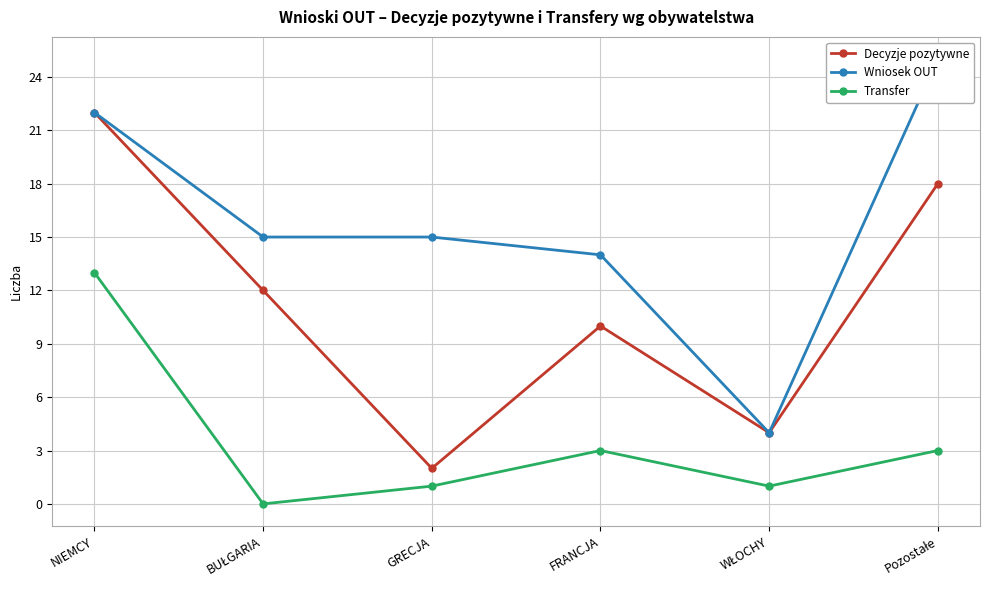

Where is Transfer nearest to the value 6?

FRANCJA